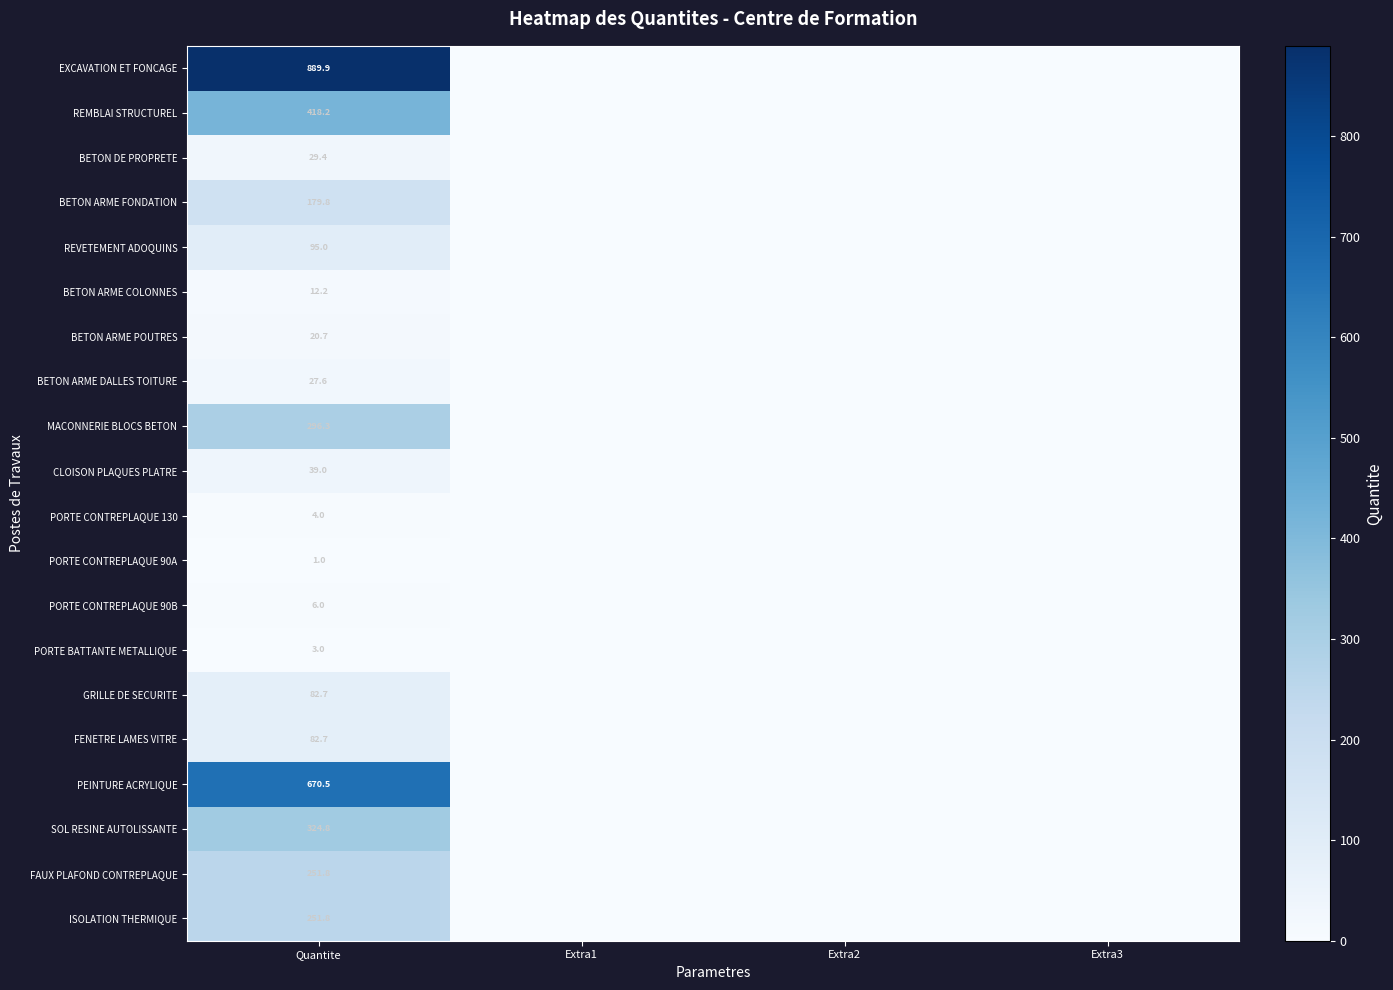

Which label corresponds to the smallest value in the chart?

Extra1